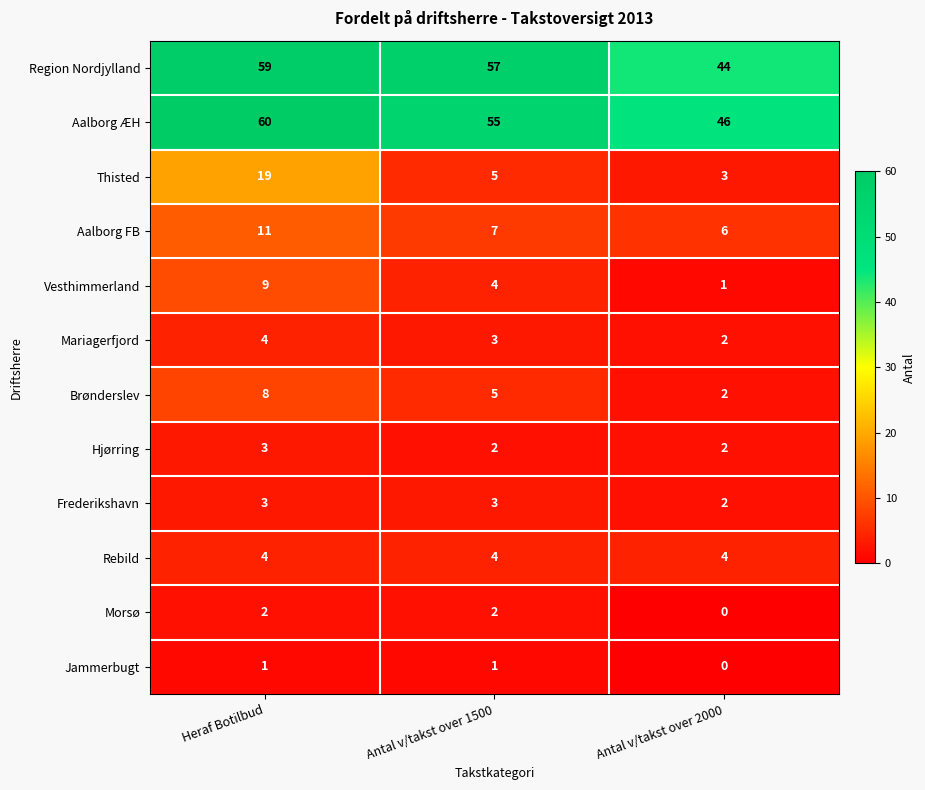

What is the sum of all Brønderslev values?

15